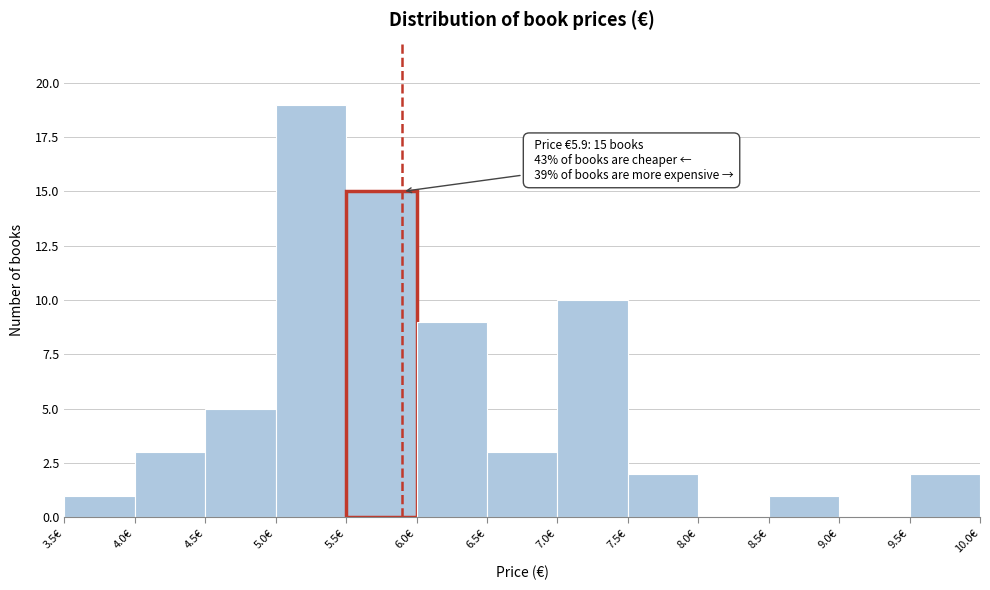

Over which range of the x-axis is the bar tallest?

5.0 to 5.5